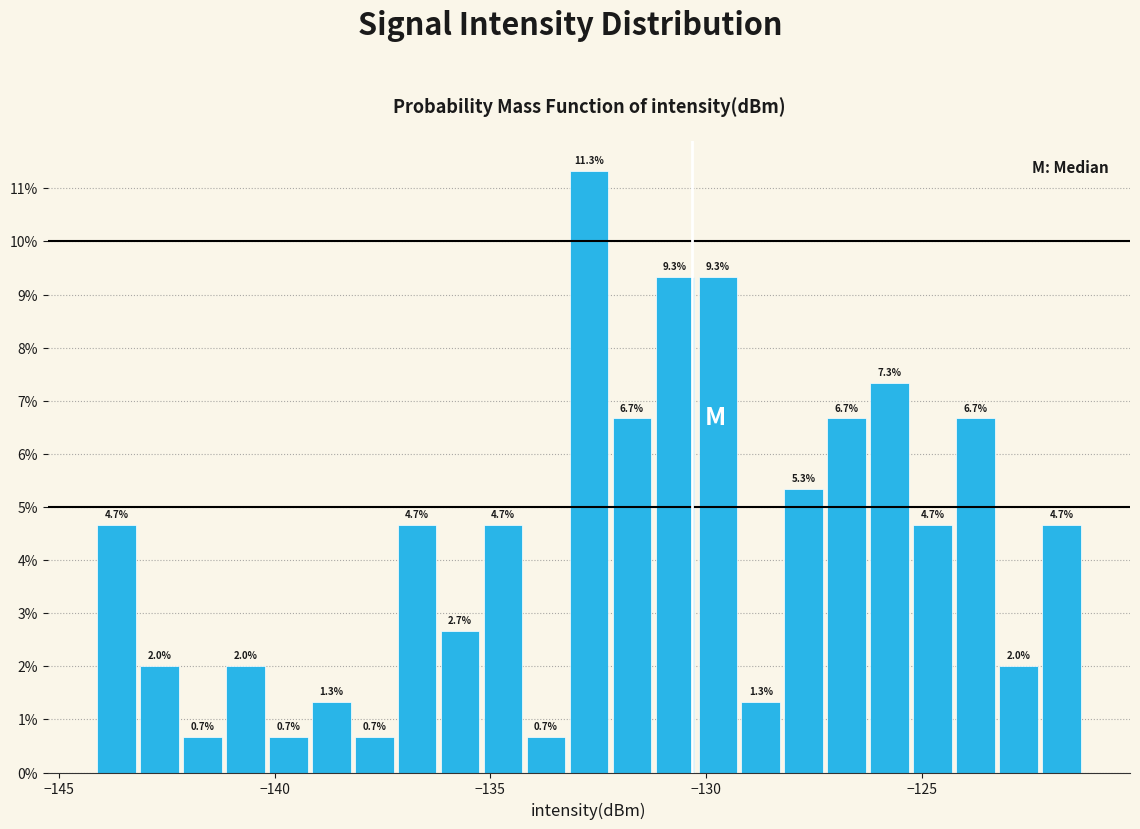

Around what value on the x-axis is the tallest bar? Give the approximate position of its centre, as read against the axis.

-132.5